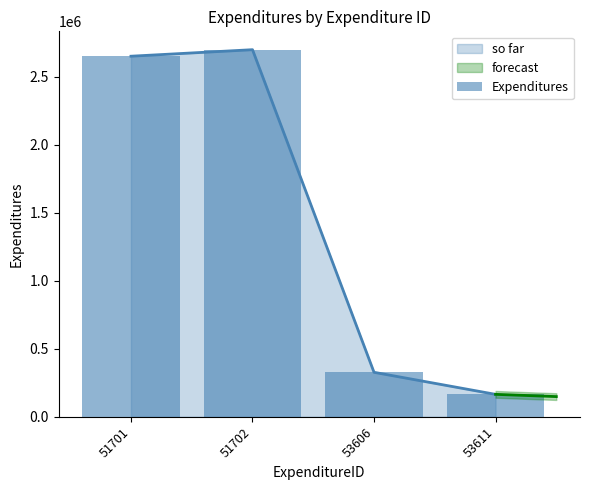

Reading right to left, list all the values displayed in this chart.

164971	327151	2700000	2652000